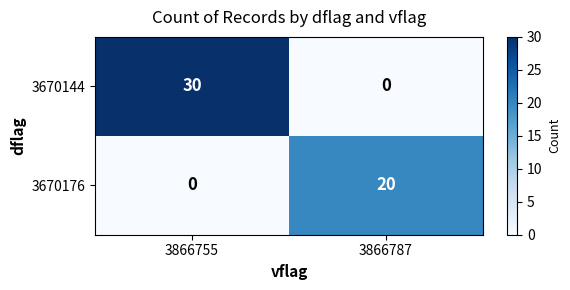

What is the greatest value displayed?

30